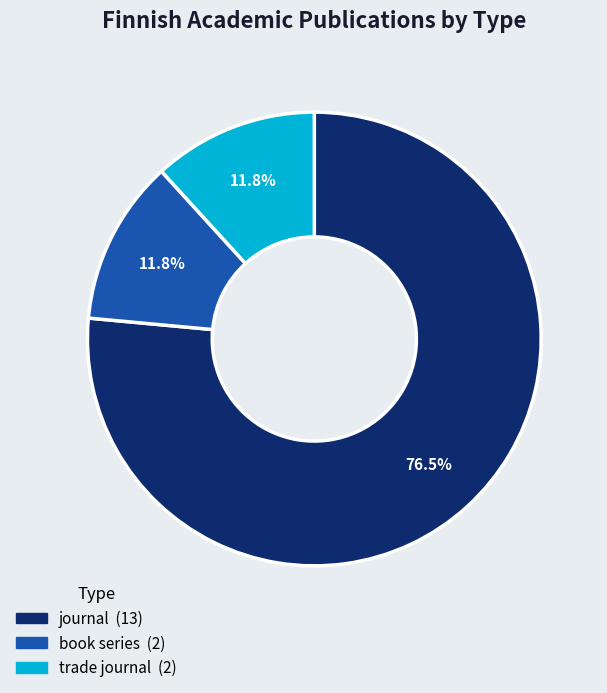

The book series slice represents 5% of the pie. True or false?

False